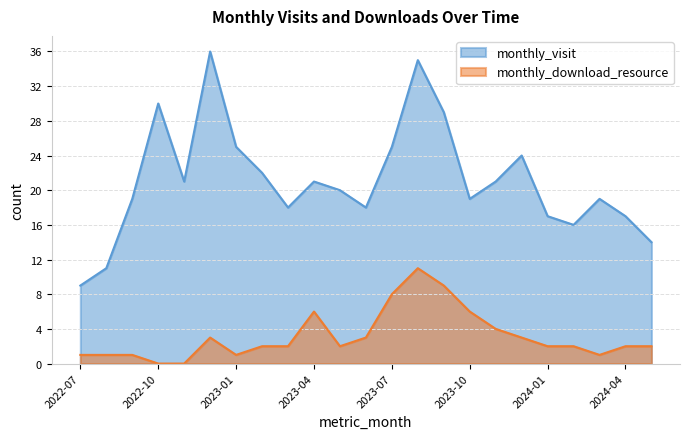

Which series has the largest range (max minus min)?

monthly_visit